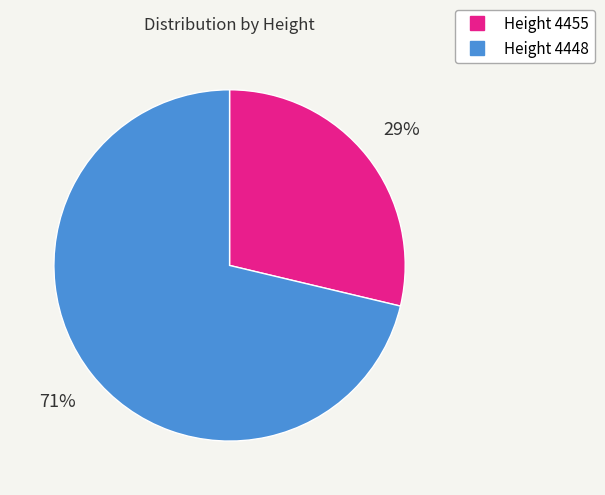

To the nearest percent, what is the average slice percentage?

50%